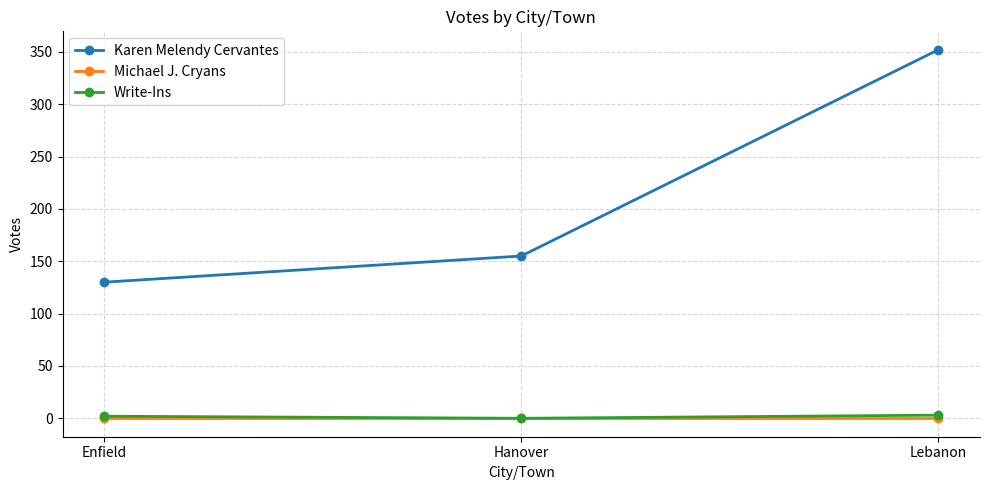

Which category has the highest value across all series?

Lebanon